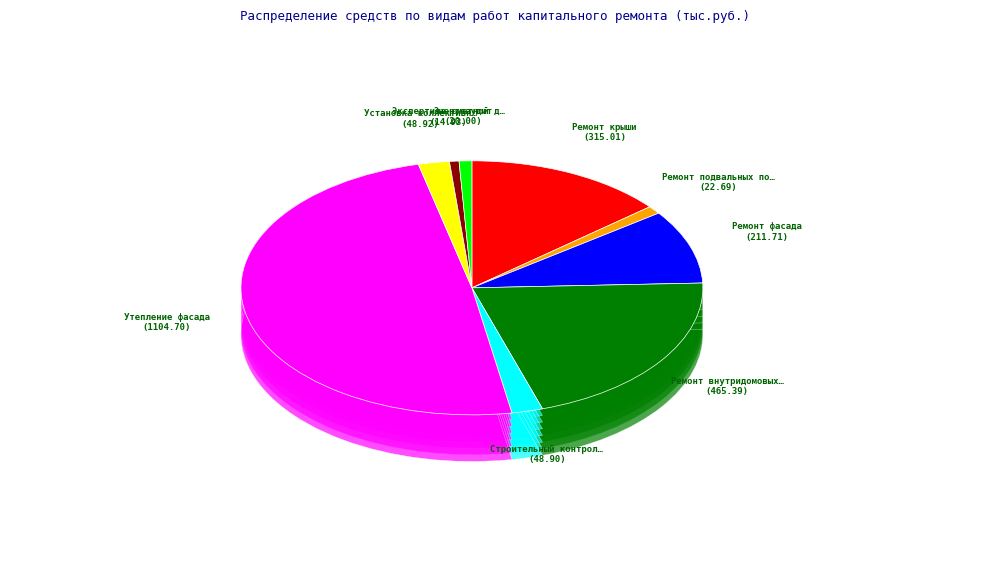

Is it true that Установка коллективных (общедомовых) ПУ is 2% of the pie?

True